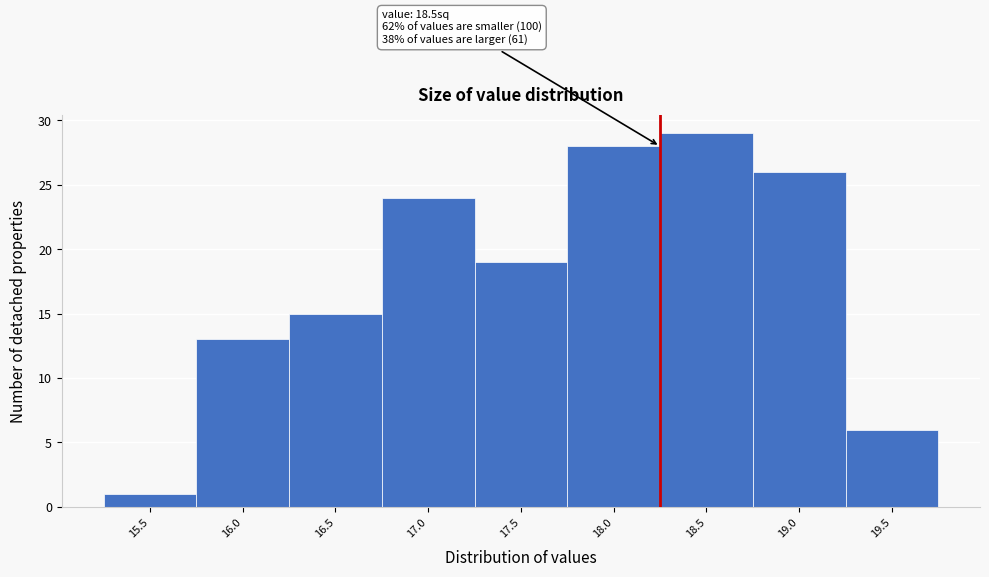

Reading left to right, transcribe all the data shown in this chart.

1	13	15	24	19	28	29	26	6